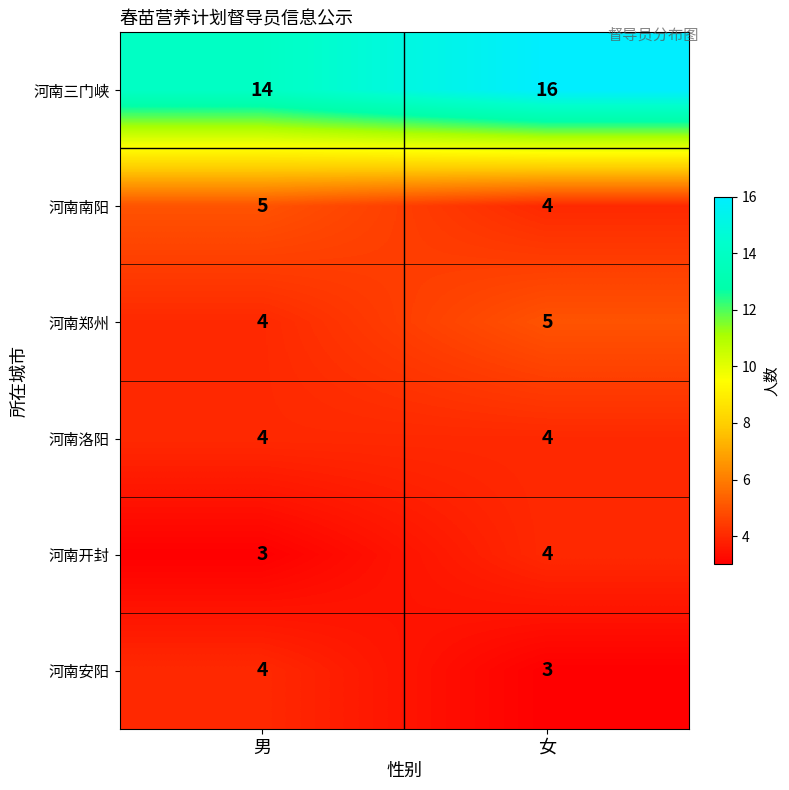

The value of 河南三门峡 at 男 is 9. True or false?

False